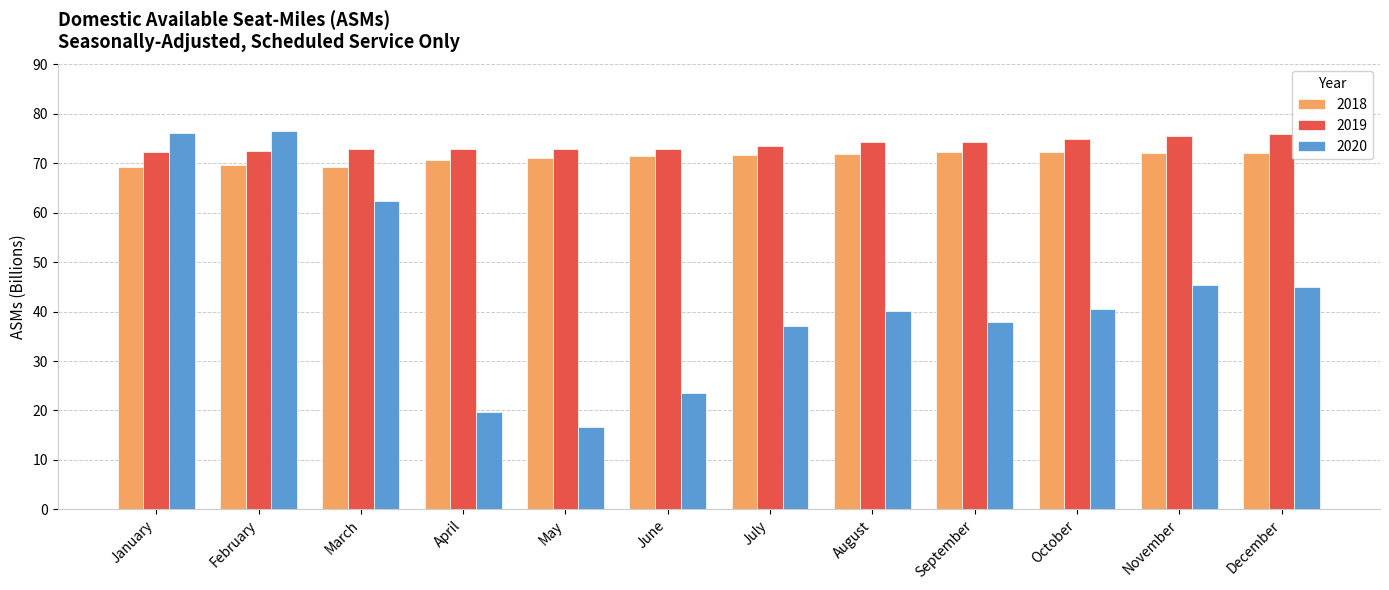

How many bars are there in total?

36